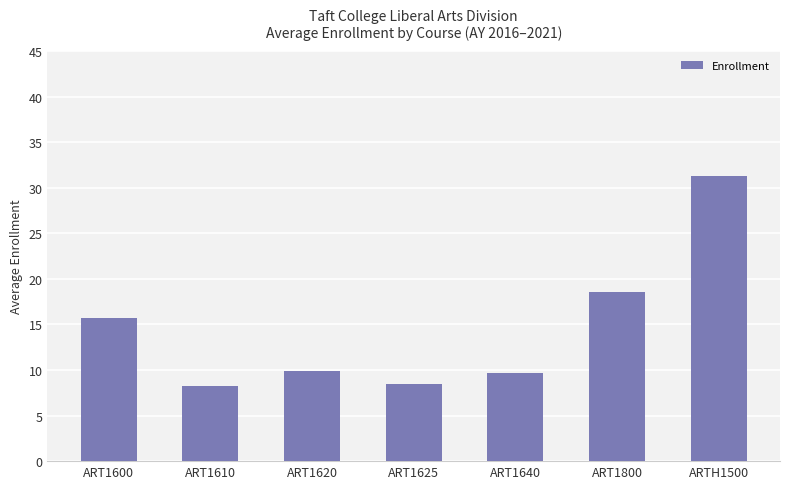

Read the value at ART1625.

8.5